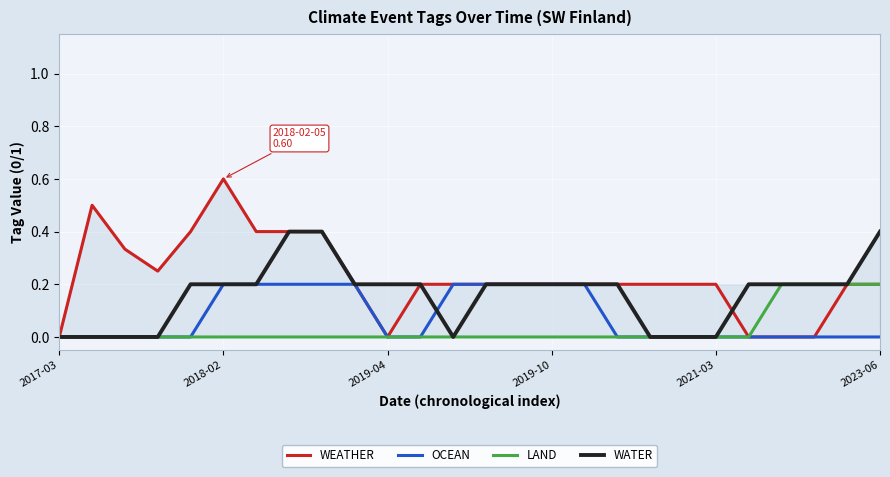

What is the average value of the WATER series?

0.2